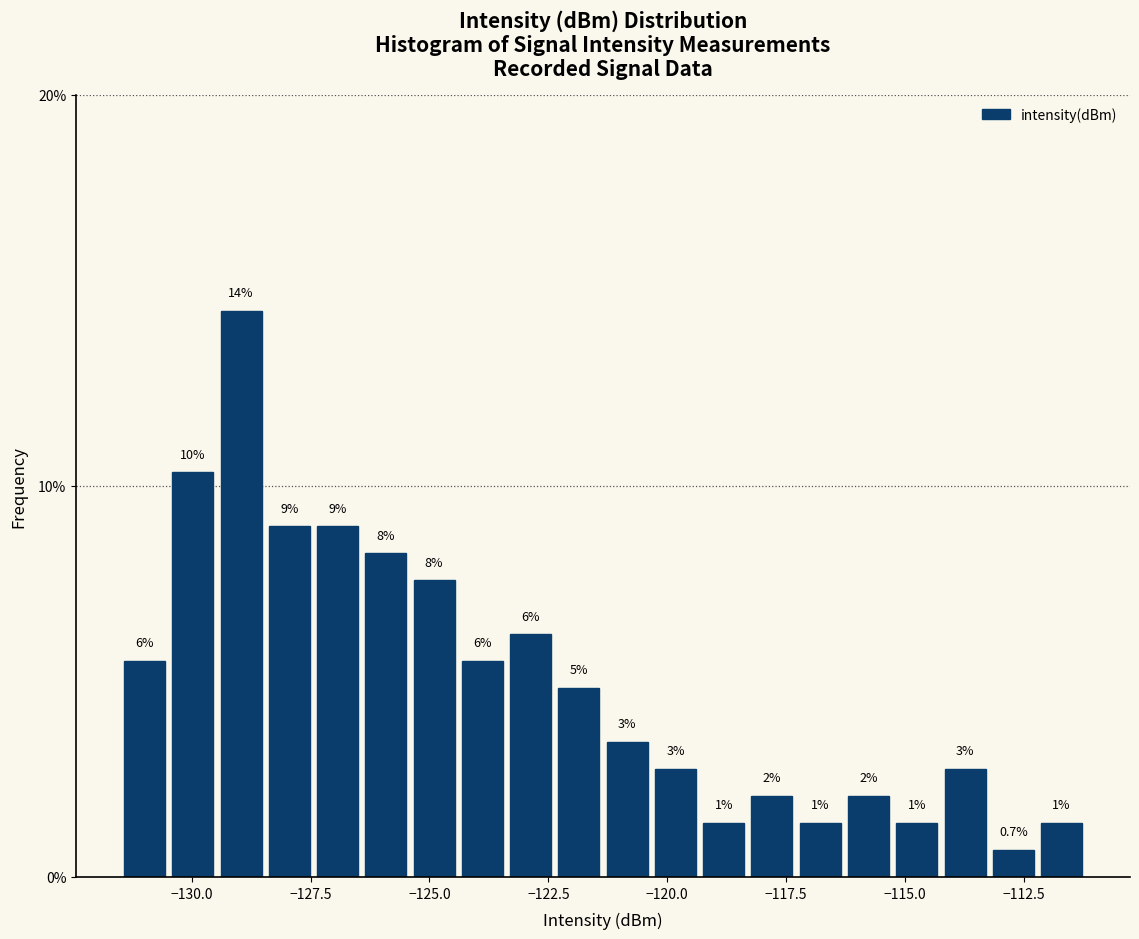

Around what value on the x-axis is the tallest bar? Give the approximate position of its centre, as read against the axis.

-129.0